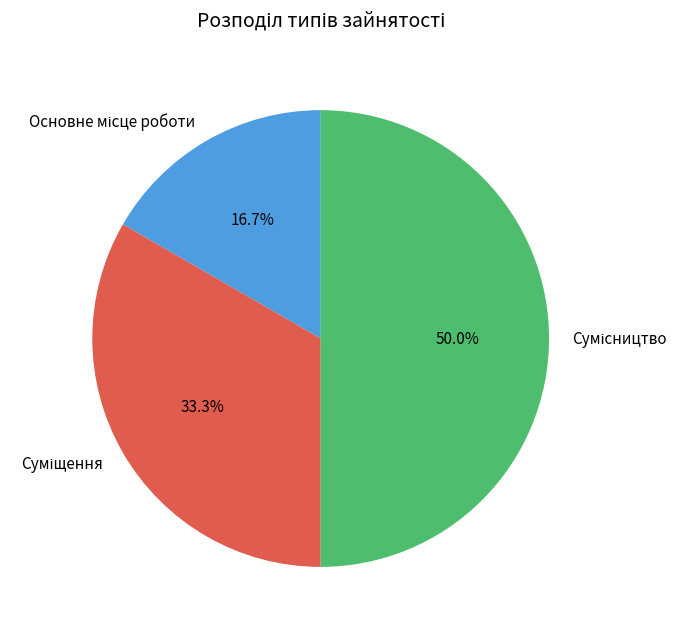

Do Основне місце роботи and Суміщення together represent more than half of the pie?

No